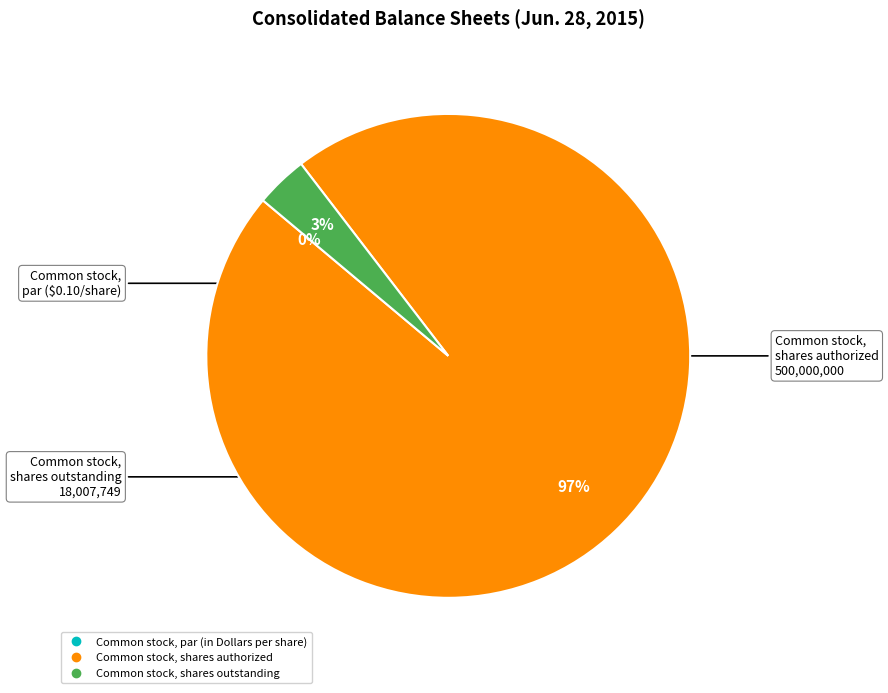

True or false: Common stock, par (in Dollars per share) accounts for 14% of the total.

False